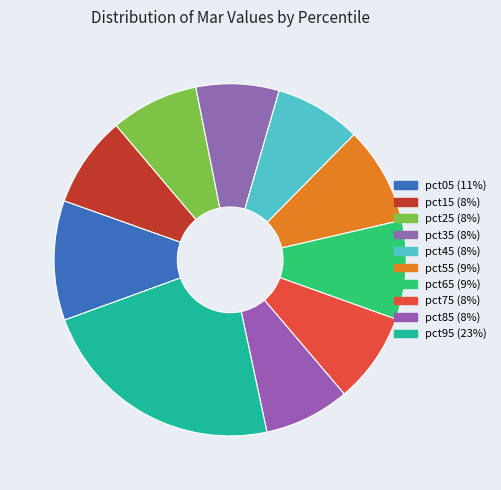

Is there any slice that represents more than half of the pie?

No